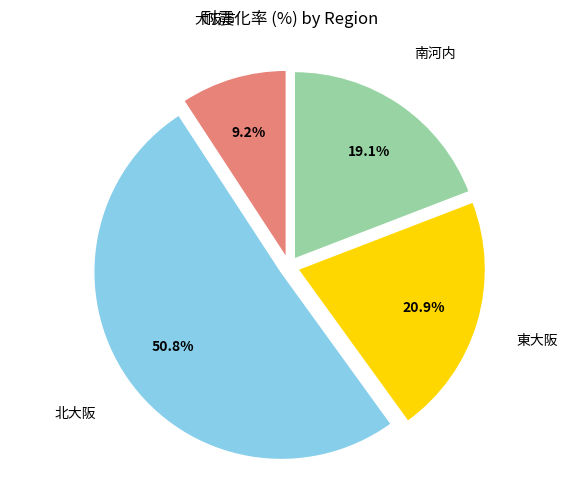

Does any single category account for the majority?

Yes